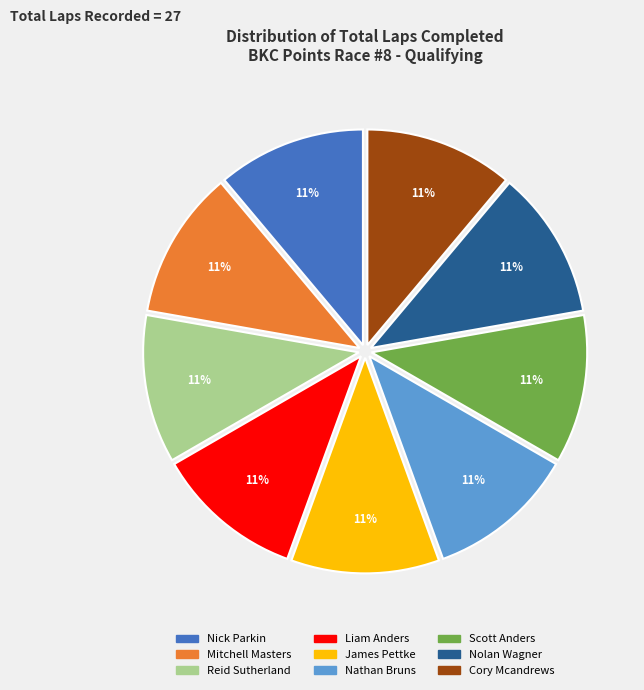

Count the number of slices in the pie.

9